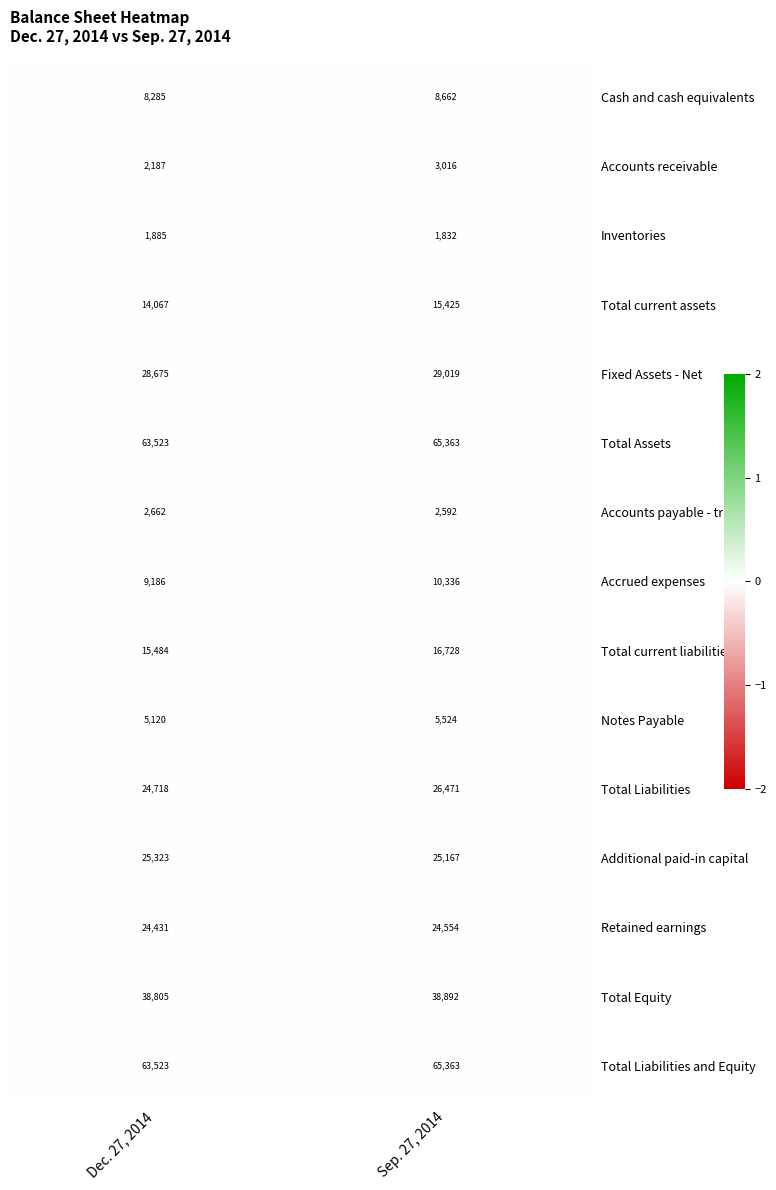

Count the number of categories in the chart.

2